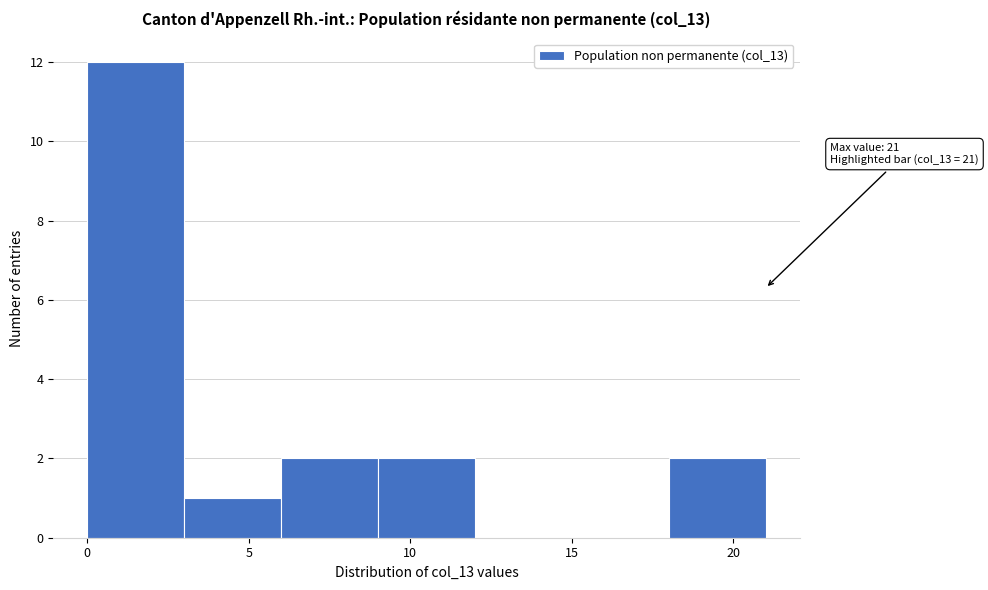

Over which range of the x-axis is the bar tallest?

0 to 3